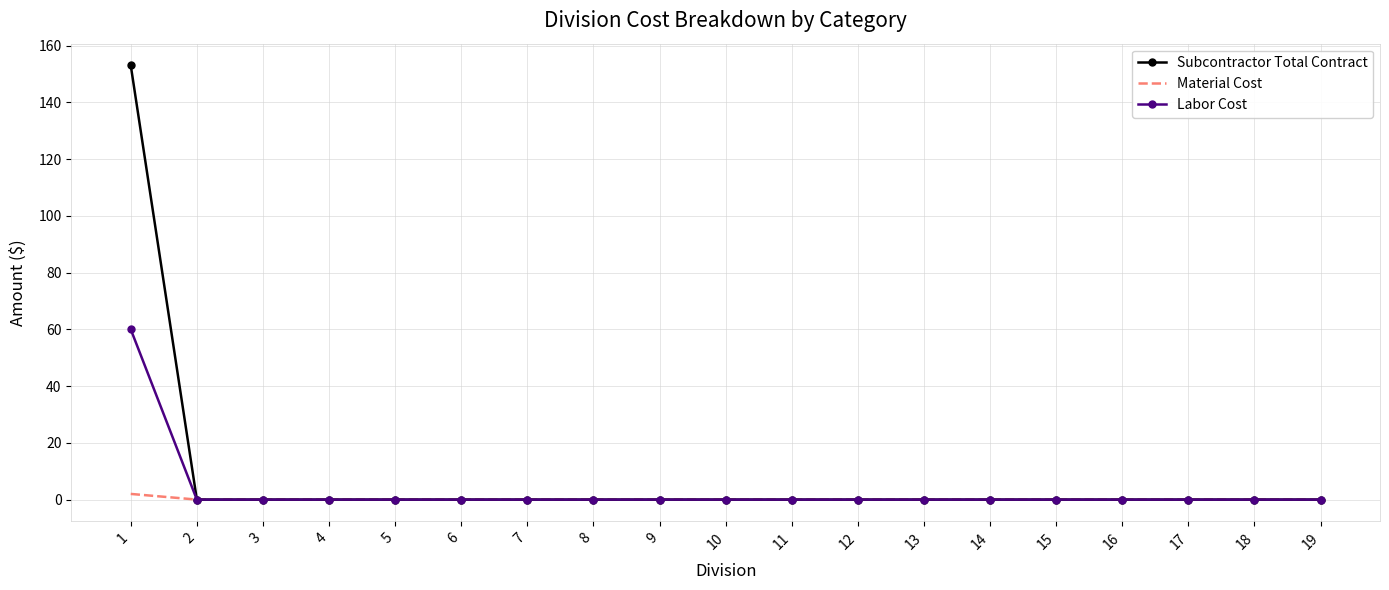

What are all the series names shown in the legend?

Subcontractor Total Contract, Material Cost, Labor Cost